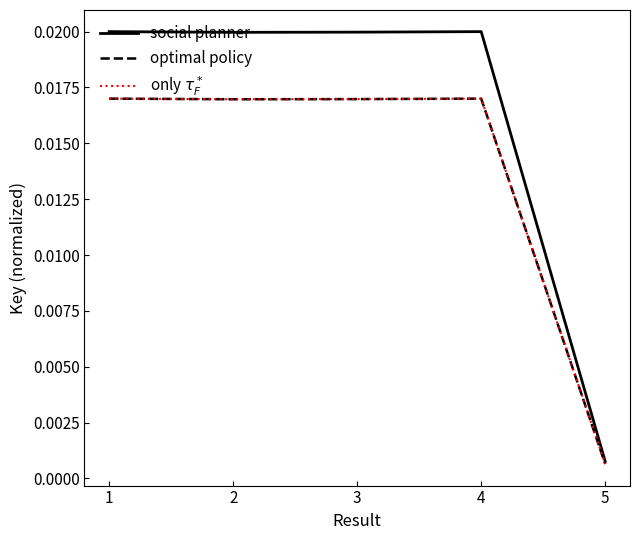

Which category has the highest value across all series?

1